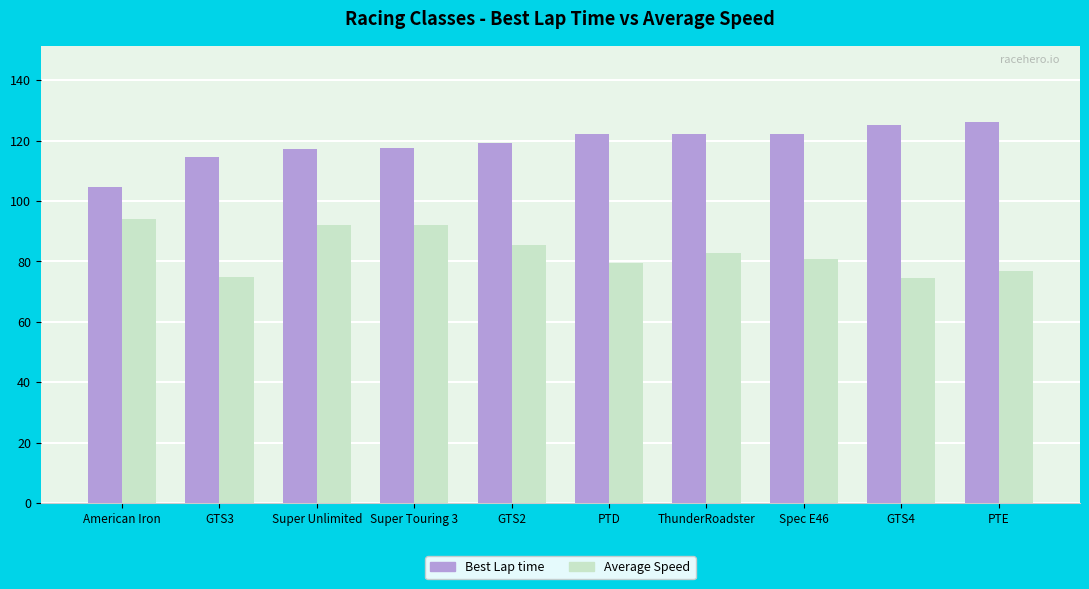

What is the difference between the maximum and second lowest values in the Best Lap time series?

11.6